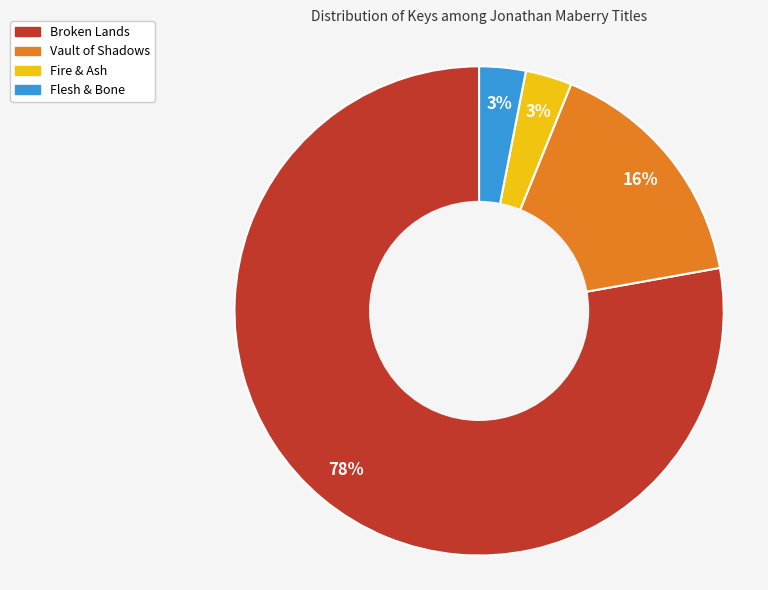

The Vault of Shadows slice represents 16% of the pie. True or false?

True